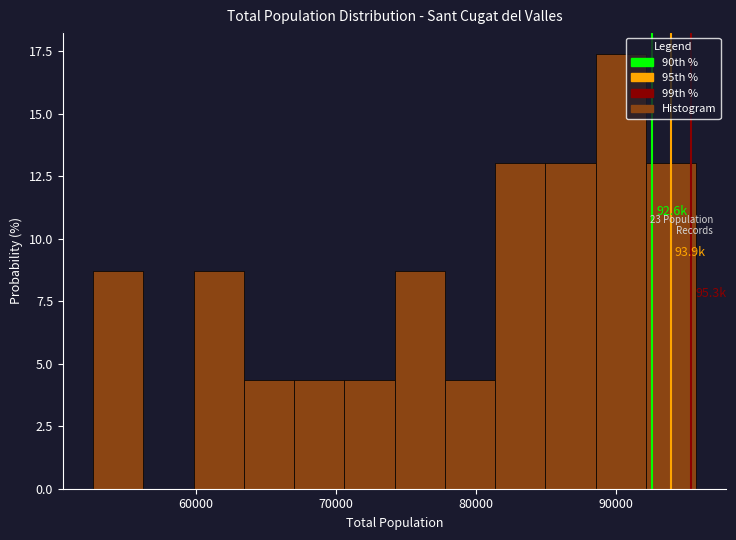

Read against the x-axis, roughly where is the centre of the tallest bar?

90000